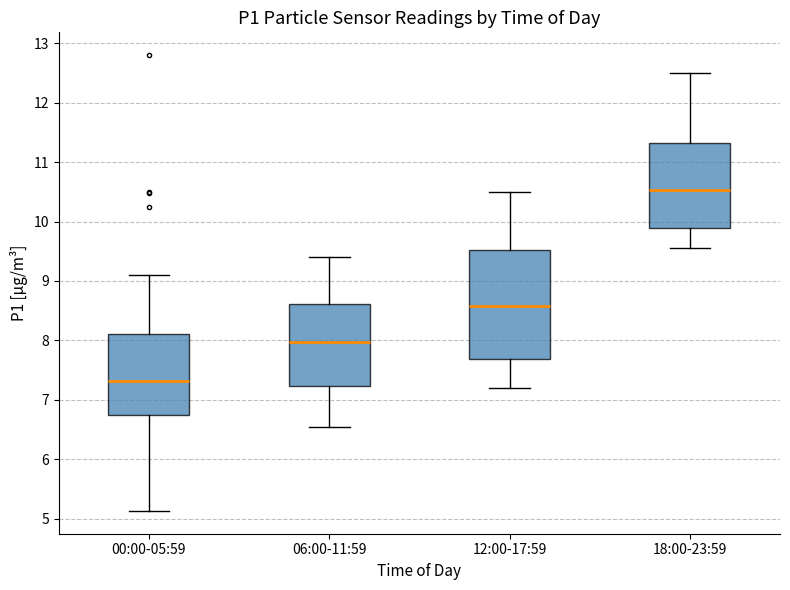

Which box's median line is the lowest?

00:00-05:59